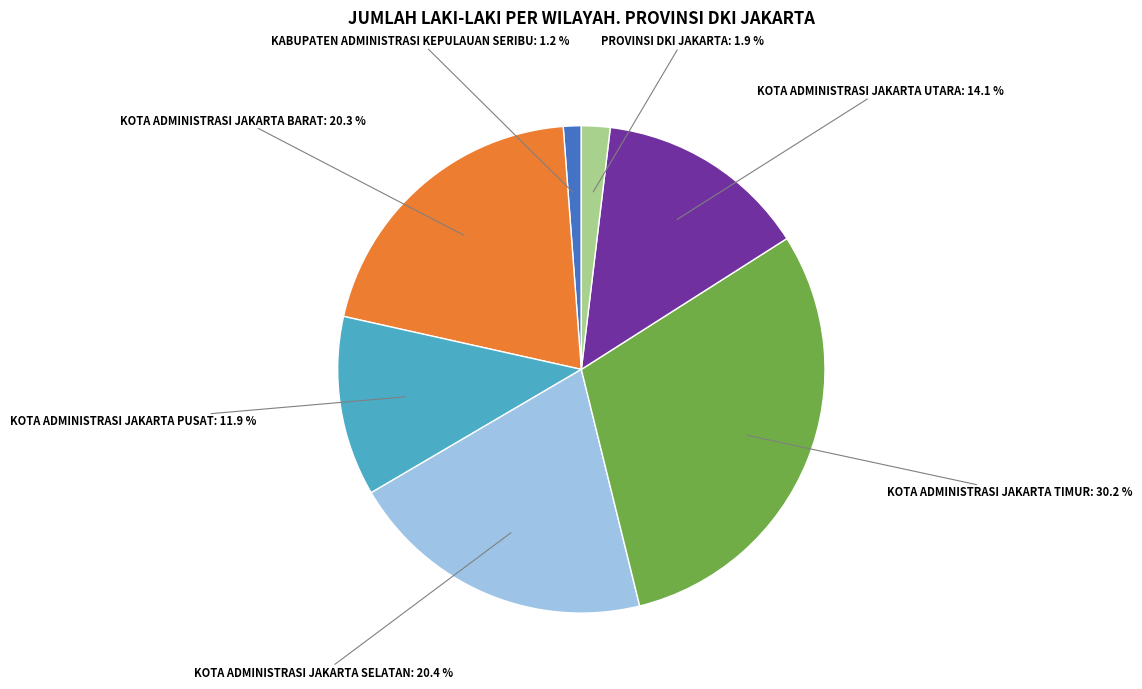

How many segments does this pie chart have?

7